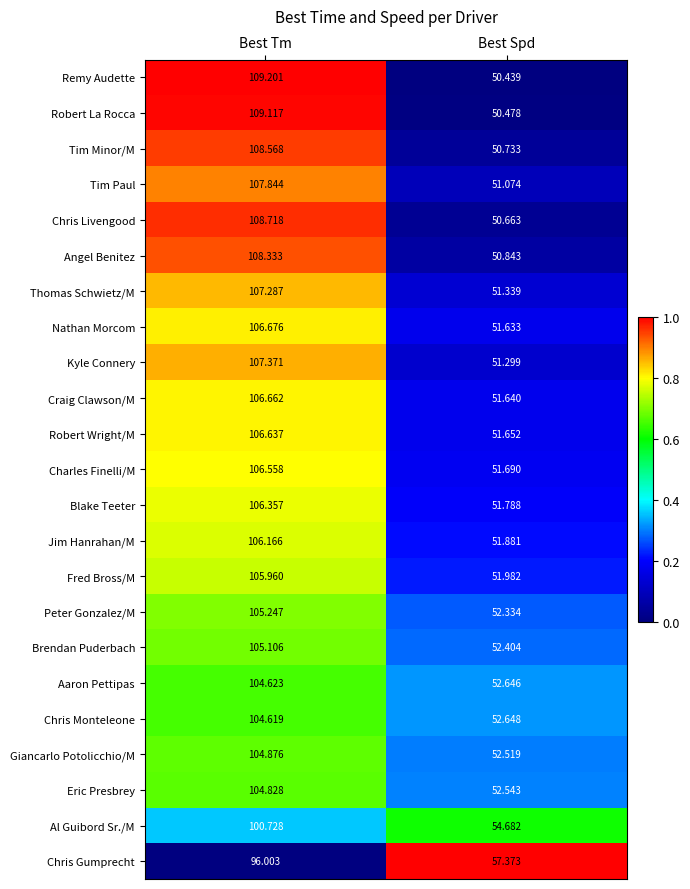

Where does the Charles Finelli/M series first go above 106?

Best Tm